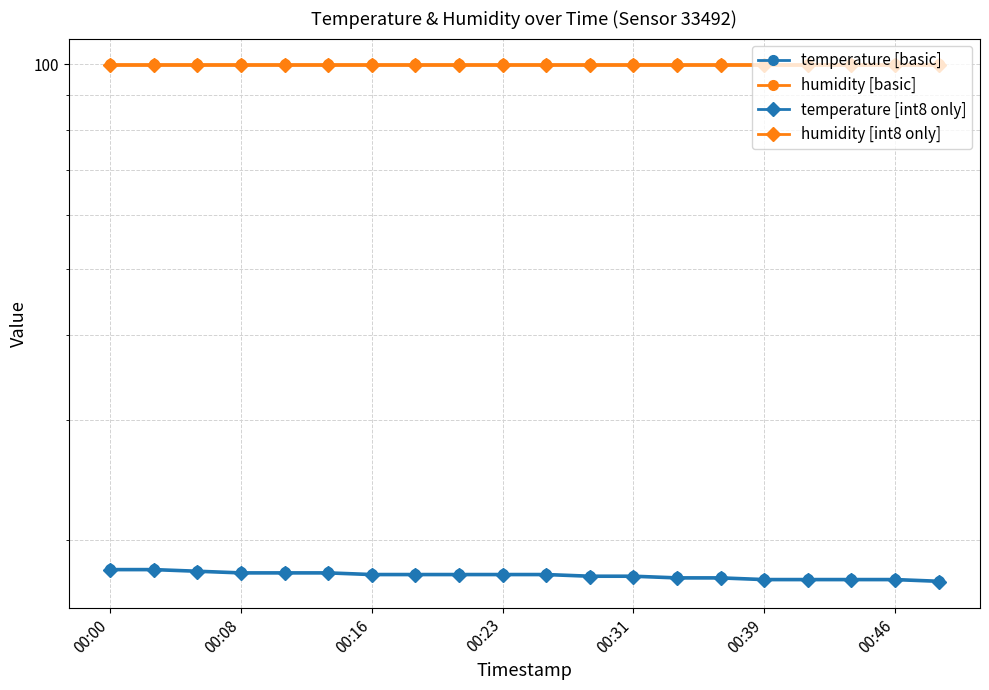

Reading left to right, list all the values displayed in this chart.

temperature [basic]: 18.1	18.1	18.0	17.9	17.9	17.9	17.8	17.8	17.8	17.8	17.8	17.7	17.7	17.6	17.6	17.5	17.5	17.5	17.5	17.4
humidity [basic]: 99.9	99.9	99.9	99.9	99.9	99.9	99.9	99.9	99.9	99.9	99.9	99.9	99.9	99.9	99.9	99.9	99.9	99.9	99.9	99.9
temperature [int8 only]: 18.1	18.1	17.9	17.8	17.8	17.8	17.8	17.8	17.8	17.8	17.8	17.6	17.6	17.6	17.6	17.4	17.4	17.4	17.4	17.3
humidity [int8 only]: 99.8	99.8	99.8	99.8	99.8	99.8	99.8	99.8	99.8	99.8	99.8	99.8	99.8	99.8	99.8	99.8	99.8	99.8	99.8	99.8